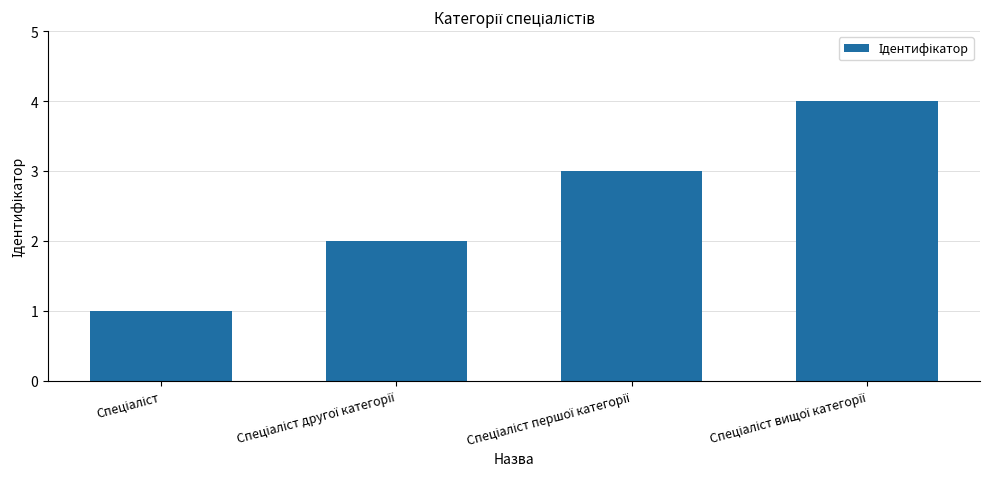

What is the greatest value displayed?

4